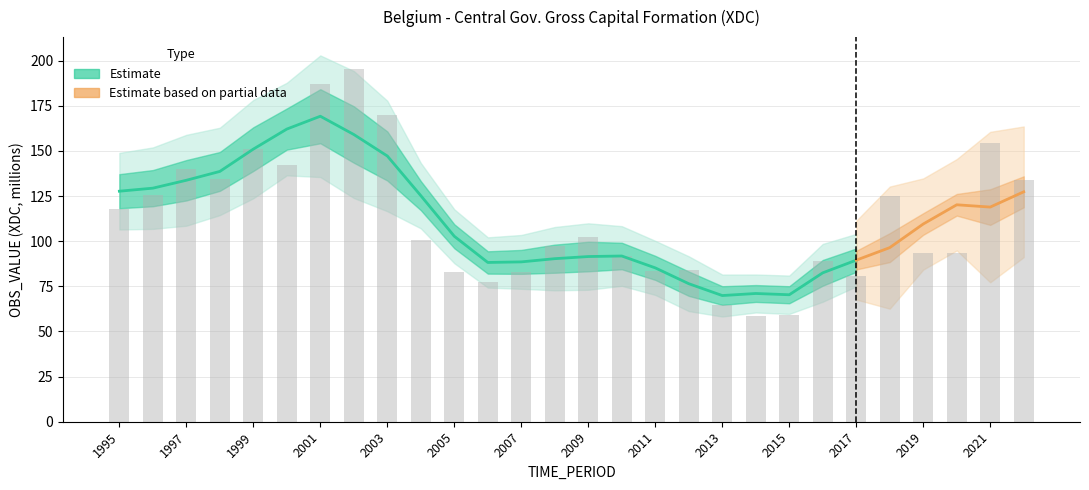

Count the number of values greater than 100.

14